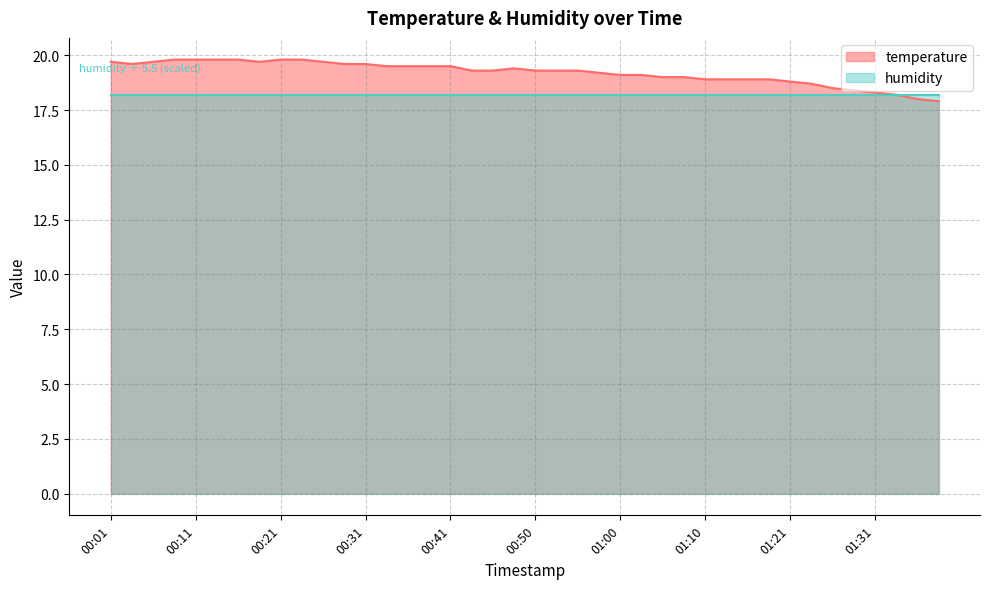

Between 01:10 and 00:50, which is larger?

00:50